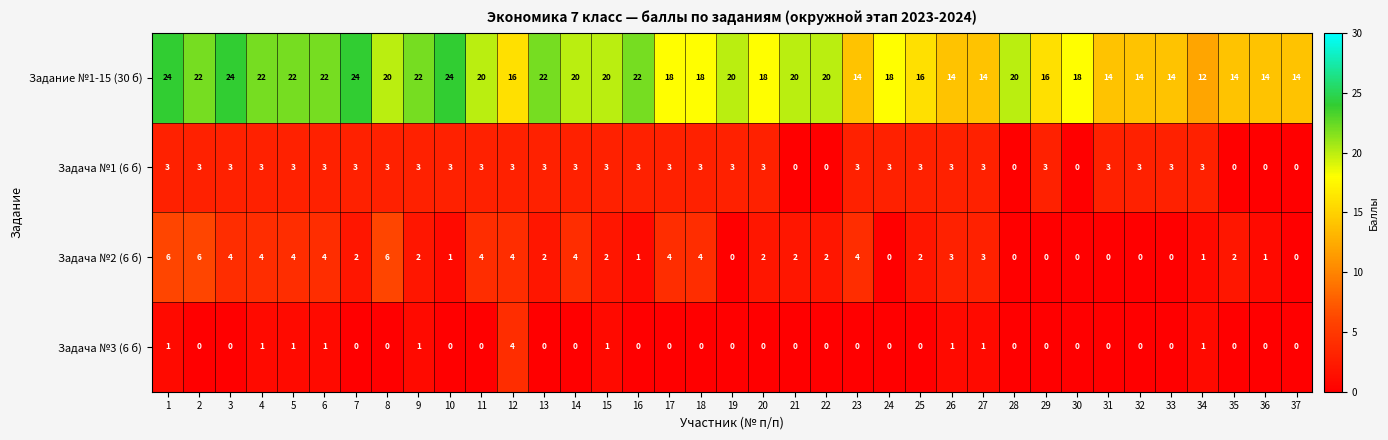

Rank the series at 15 from lowest to highest value.

Задача №3 (6 б), Задача №2 (6 б), Задача №1 (6 б), Задание №1-15 (30 б)